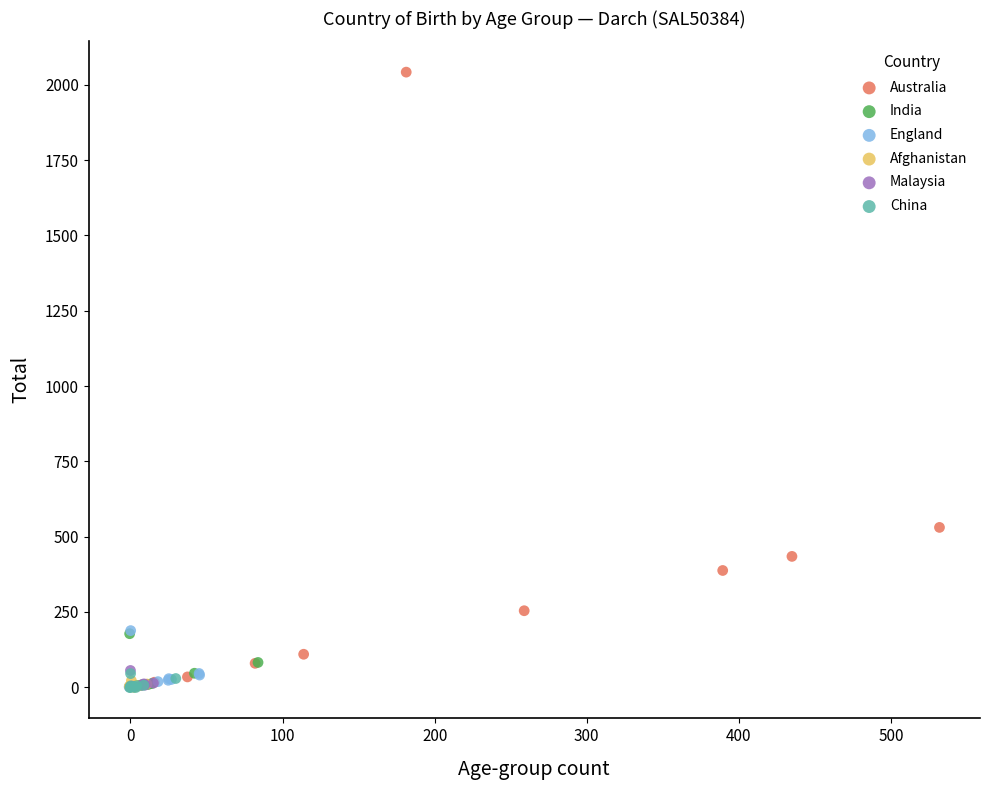

Which series has the widest spread of Y values?

Australia